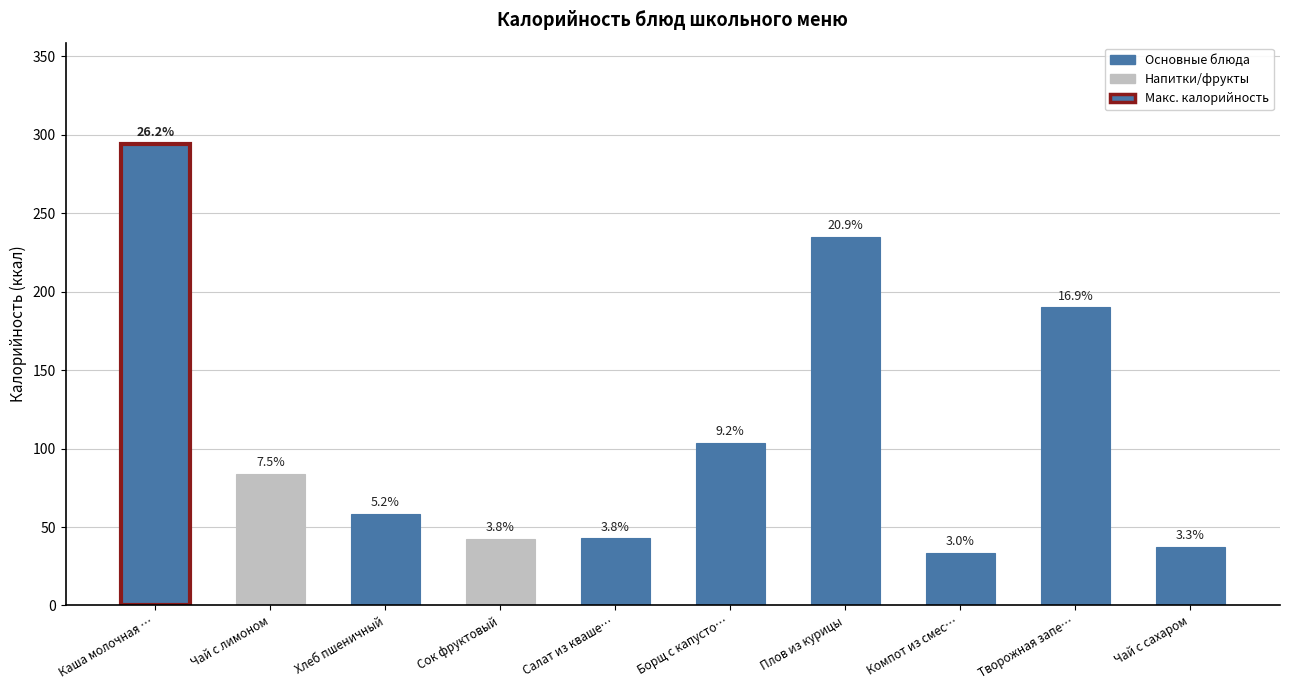

The value at Борщ с капусто… is 51.0. True or false?

False